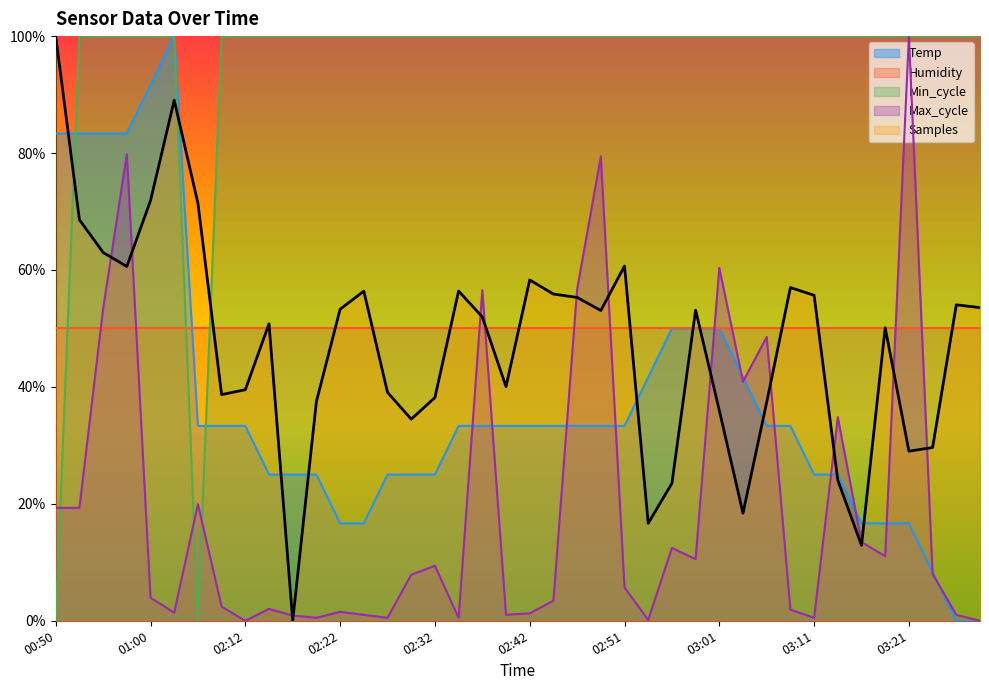

How many lines are shown in the chart?

5